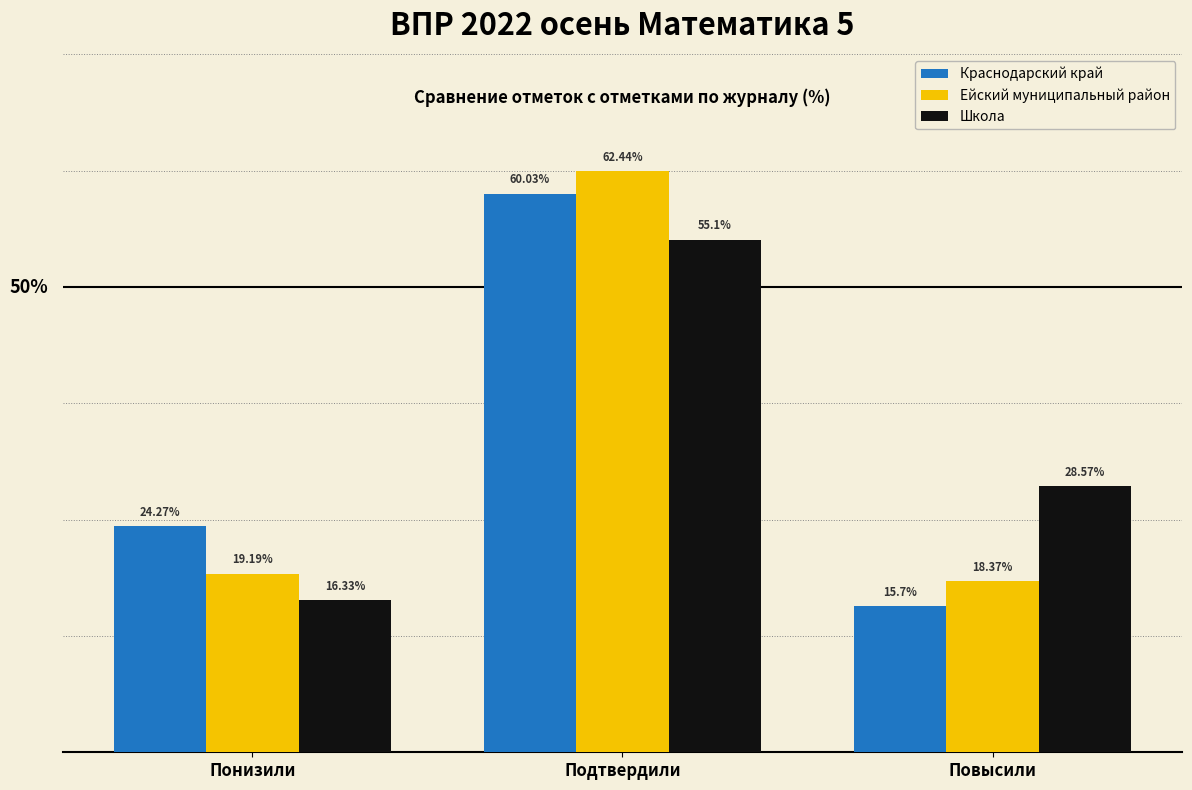

At which category is the sum across all series the highest?

Подтвердили